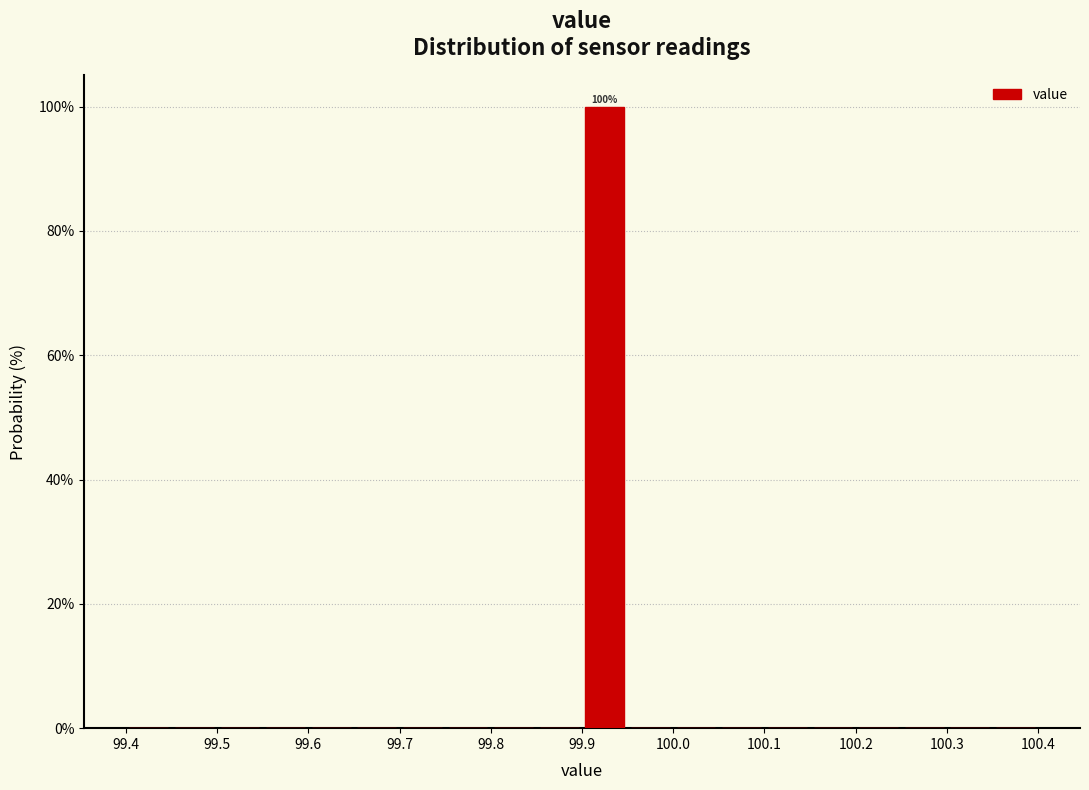

Which range on the x-axis has the tallest bar?

99.90 to 99.95